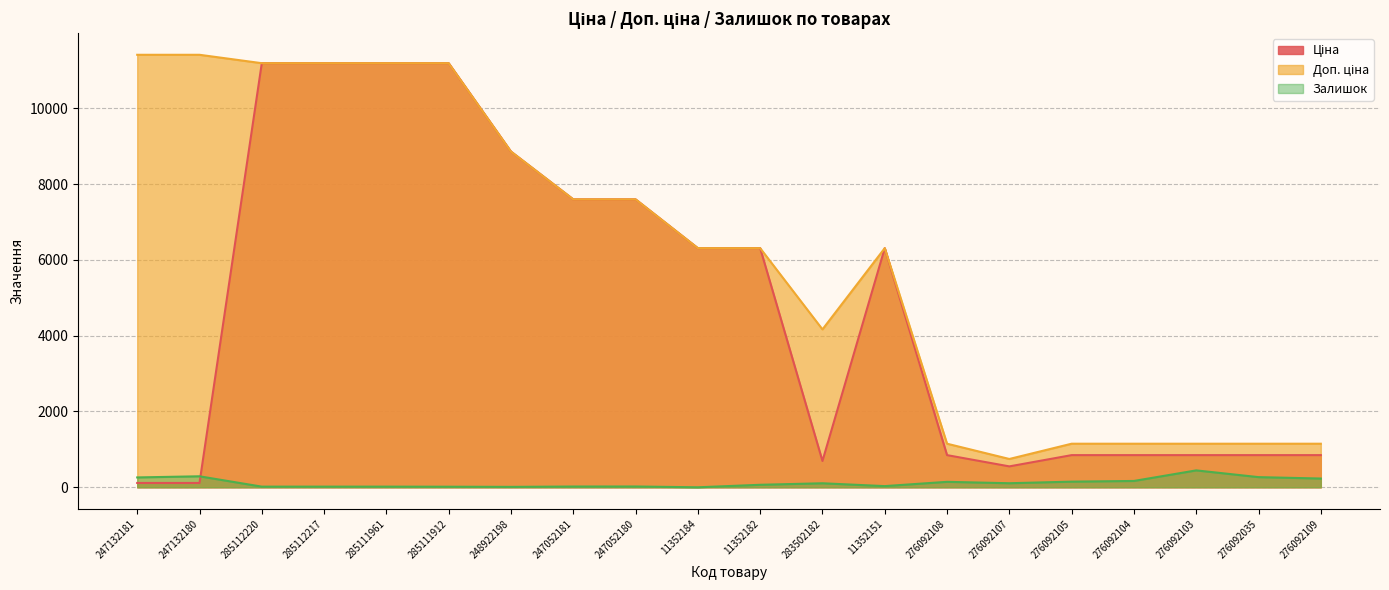

Reading left to right, extract all data points from this chart.

Ціна: 247132181=114.1	247132180=114.1	285112220=11188.2	285112217=11188.2	285111961=11188.2	285111912=11188.2	248922198=8856.7	247052181=7596.5	247052180=7596.5	11352184=6308.8	11352182=6308.8	283502182=694.3	11352151=6308.8	276092108=848.4	276092107=551.5	276092105=848.4	276092104=848.4	276092103=848.4	276092035=848.4	276092109=848.4
Доп. ціна: 247132181=11410.0	247132180=11410.0	285112220=11188.2	285112217=11188.2	285111961=11188.2	285111912=11188.2	248922198=8856.7	247052181=7596.5	247052180=7596.5	11352184=6308.8	11352182=6308.8	283502182=4165.6	11352151=6308.8	276092108=1149.7	276092107=747.0	276092105=1149.7	276092104=1149.7	276092103=1149.7	276092035=1149.7	276092109=1149.7
Залишок: 247132181=260.0	247132180=290.0	285112220=17.0	285112217=17.0	285111961=17.0	285111912=15.0	248922198=11.0	247052181=20.0	247052180=21.0	11352184=0.0	11352182=66.0	283502182=106.0	11352151=31.0	276092108=144.0	276092107=107.0	276092105=149.0	276092104=167.0	276092103=446.0	276092035=268.0	276092109=231.0